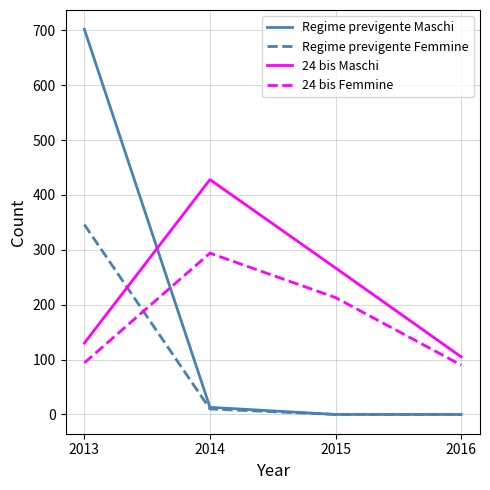

Does the chart display data point markers on the line(s)?

No